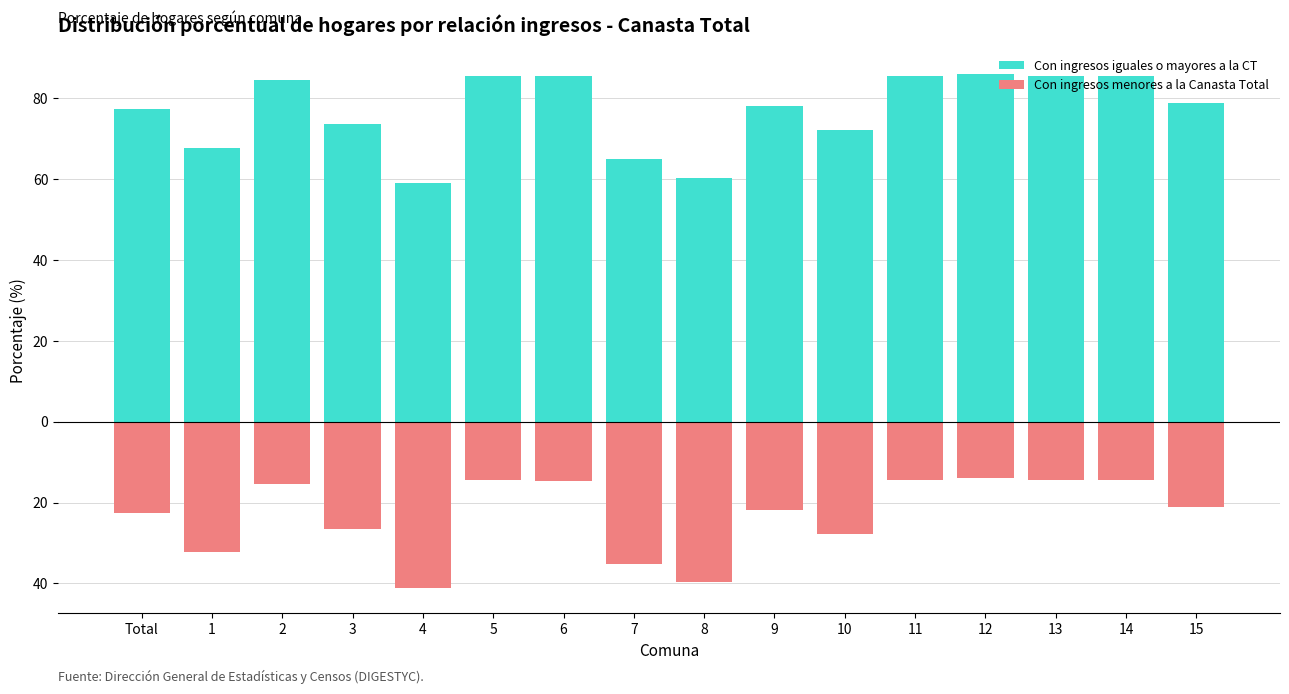

What is the difference between the maximum and second lowest values in the Con ingresos menores a la Canasta Total series?

25.8